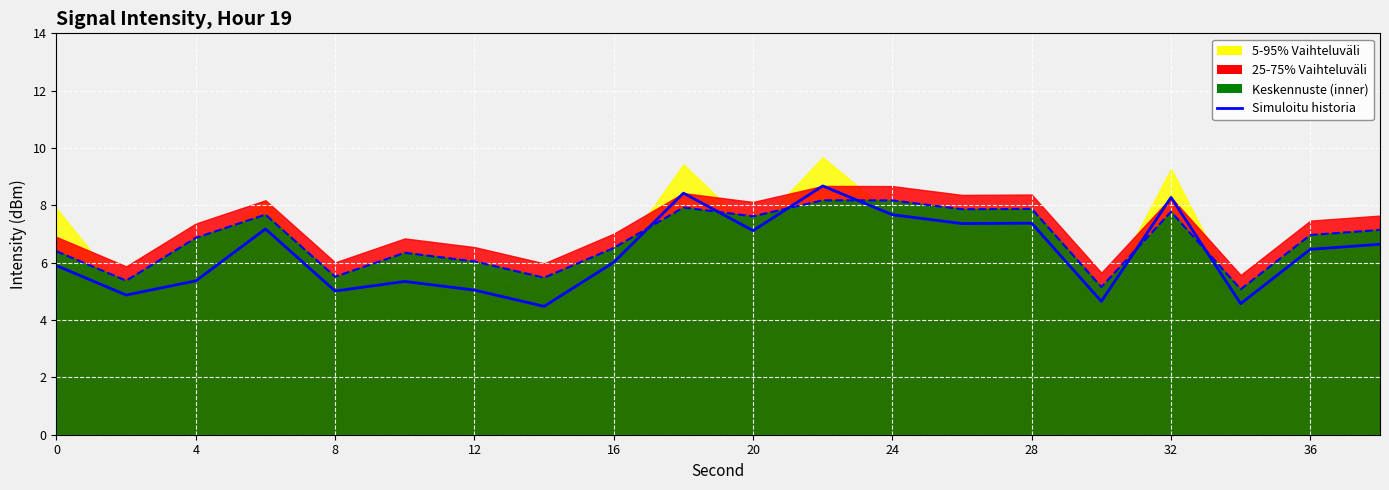

Count the number of categories in the chart.

20